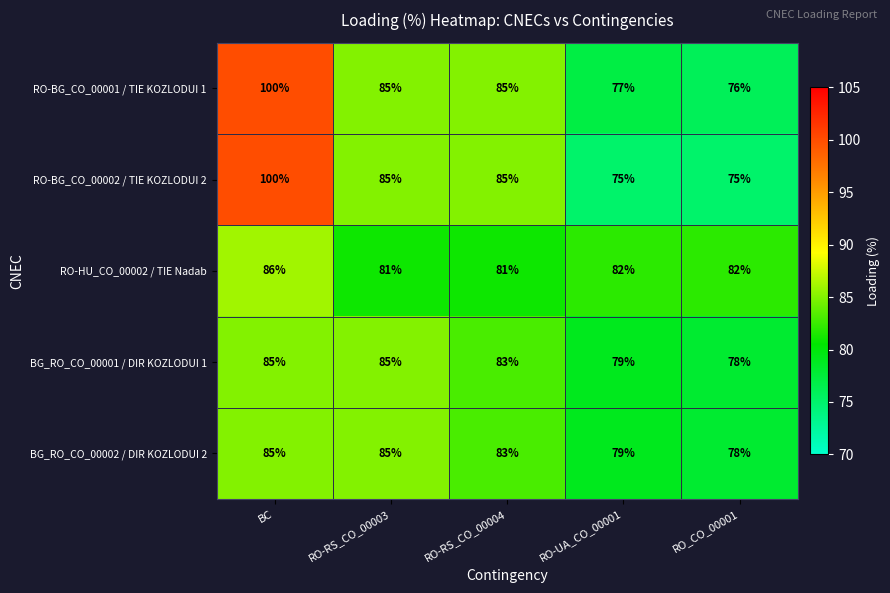

Reading left to right, what are all the values shown in this chart?

RO-BG_CO_00001 / TIE KOZLODUI 1: 100	85	85	77	76
RO-BG_CO_00002 / TIE KOZLODUI 2: 100	85	85	75	75
RO-HU_CO_00002 / TIE Nadab: 86	81	81	82	82
BG_RO_CO_00001 / DIR KOZLODUI 1: 85	85	83	79	78
BG_RO_CO_00002 / DIR KOZLODUI 2: 85	85	83	79	78